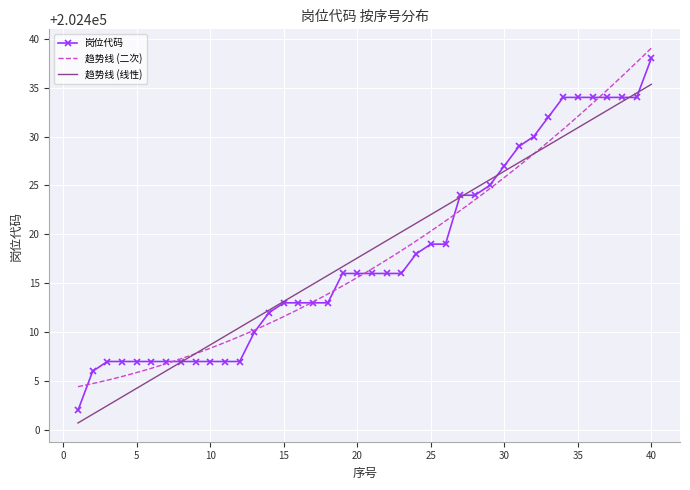

At which label does 岗位代码 reach its peak?

40